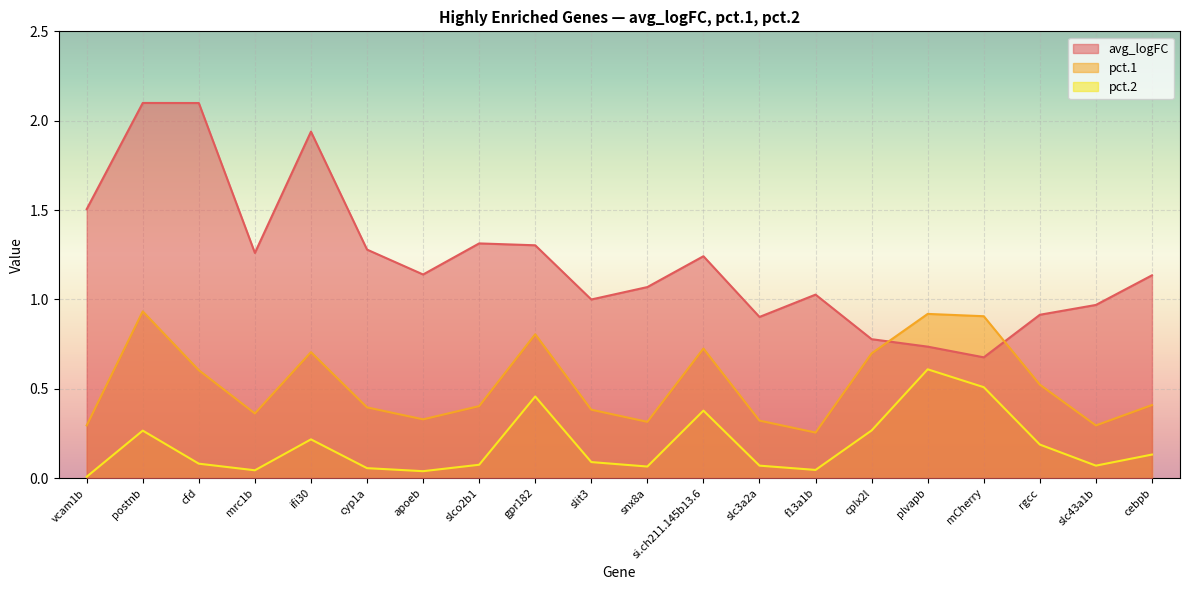

What is the total value across all series at cfd?

2.8